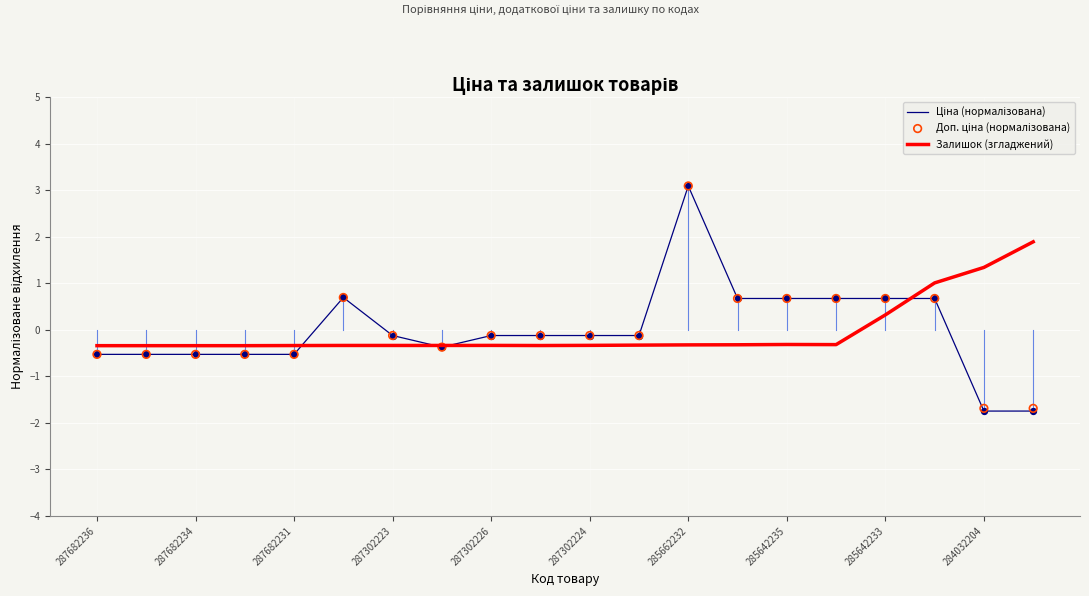

Which series contains the lowest Y value?

Ціна (нормалізована)